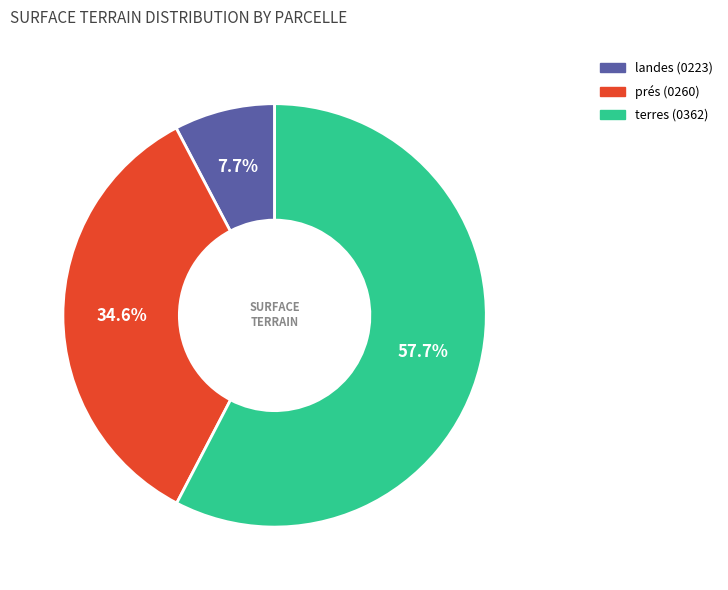

How many slices are in this pie chart?

3